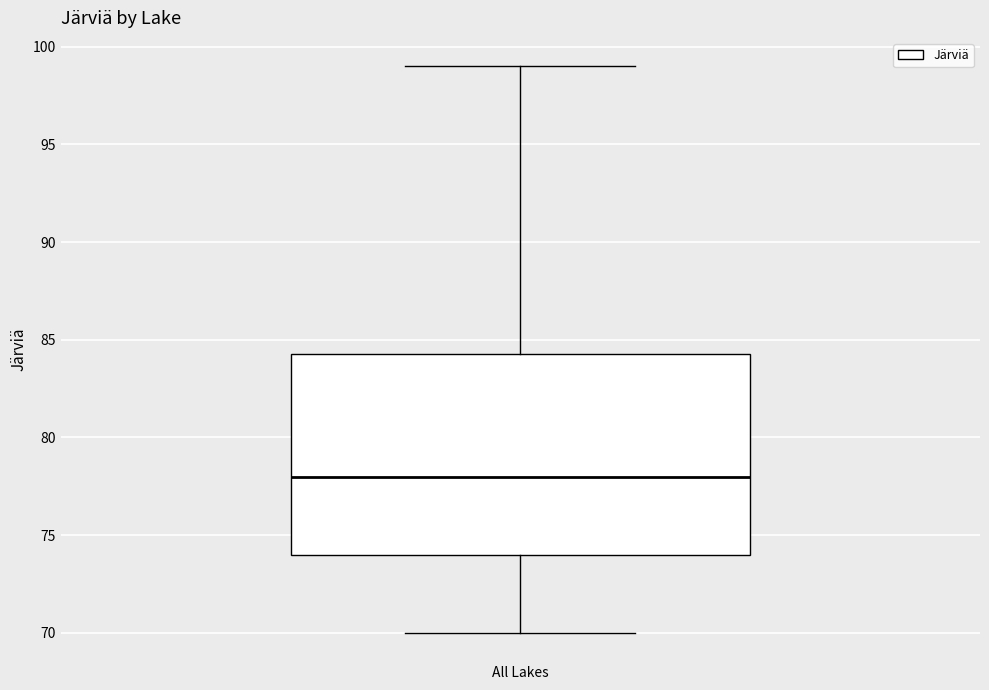

Read this box plot against the y-axis: the position of the median line, the range covered by the box, and the ends of both whiskers. The values are not printed on the chart, so give them approximately, as read against the axis.

median 78.0, box 74.0 to 84.5, whiskers 70.0 to 99.0